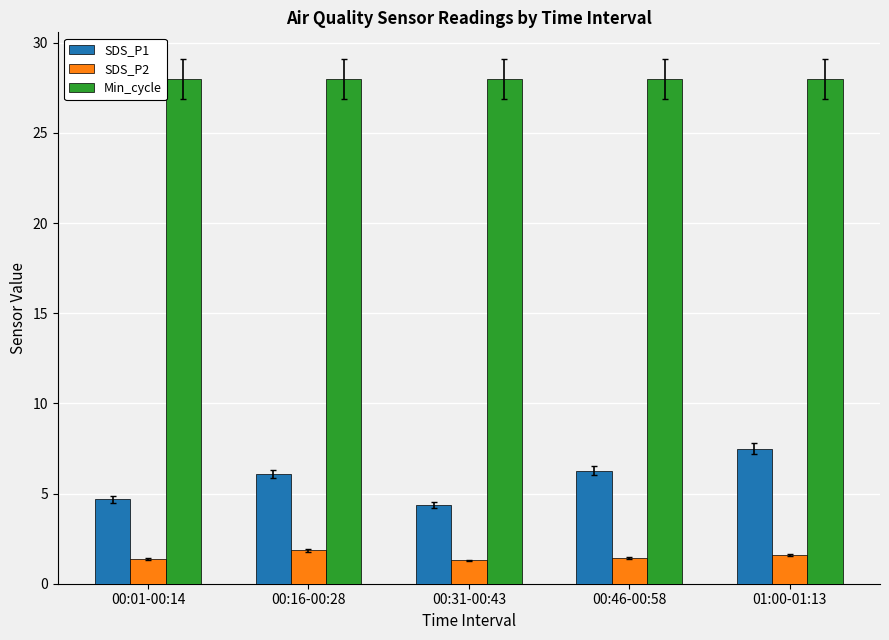

Are the bars grouped side by side (vs. stacked)?

Yes